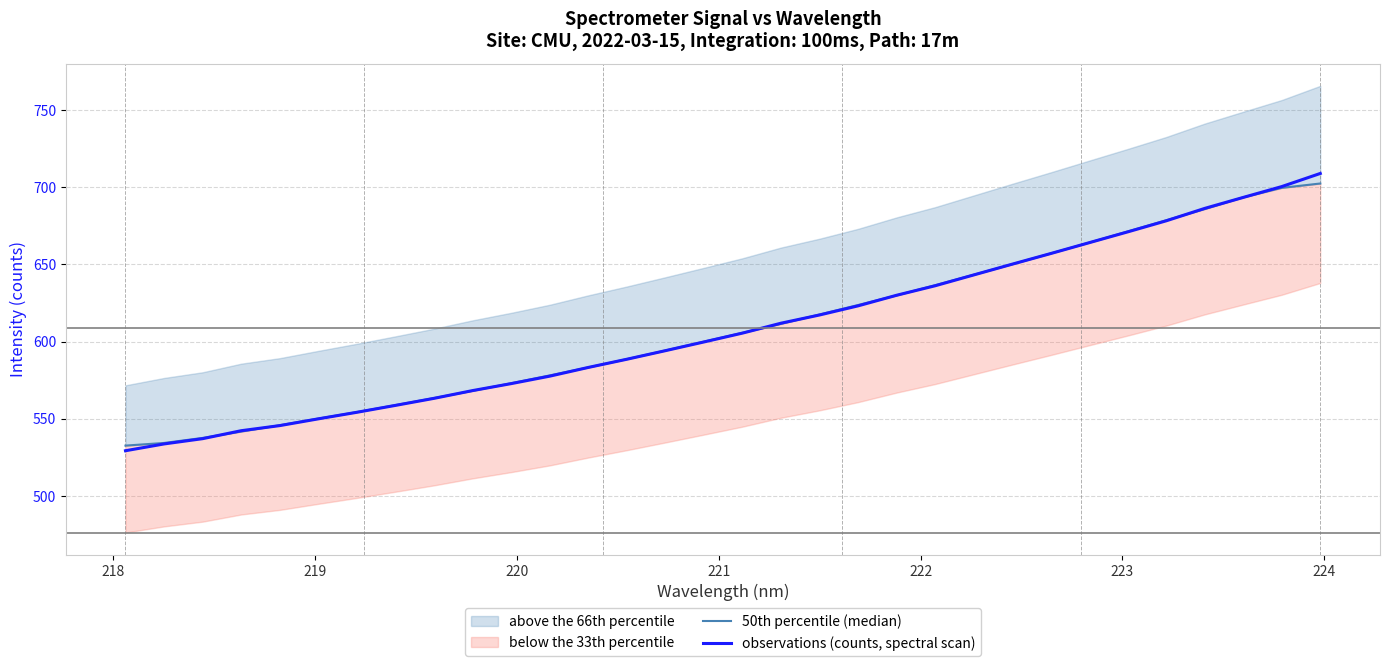

List the series in order of their peak value, lowest first.

50th percentile (median), observations (counts, spectral scan)